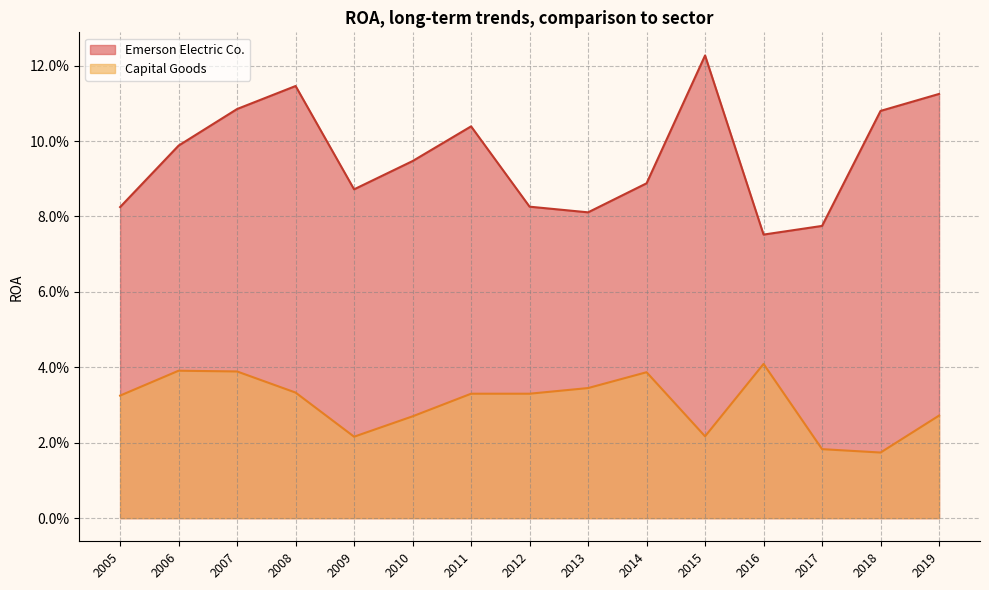

At which category does the chart reach its peak across all series?

2015